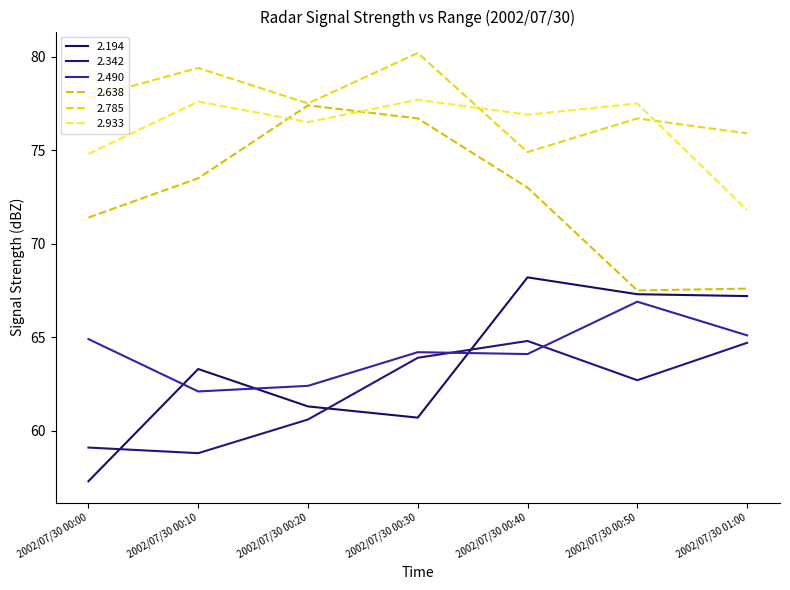

What is the spread (max minus min) of values at 2002/07/30 00:30?

19.5